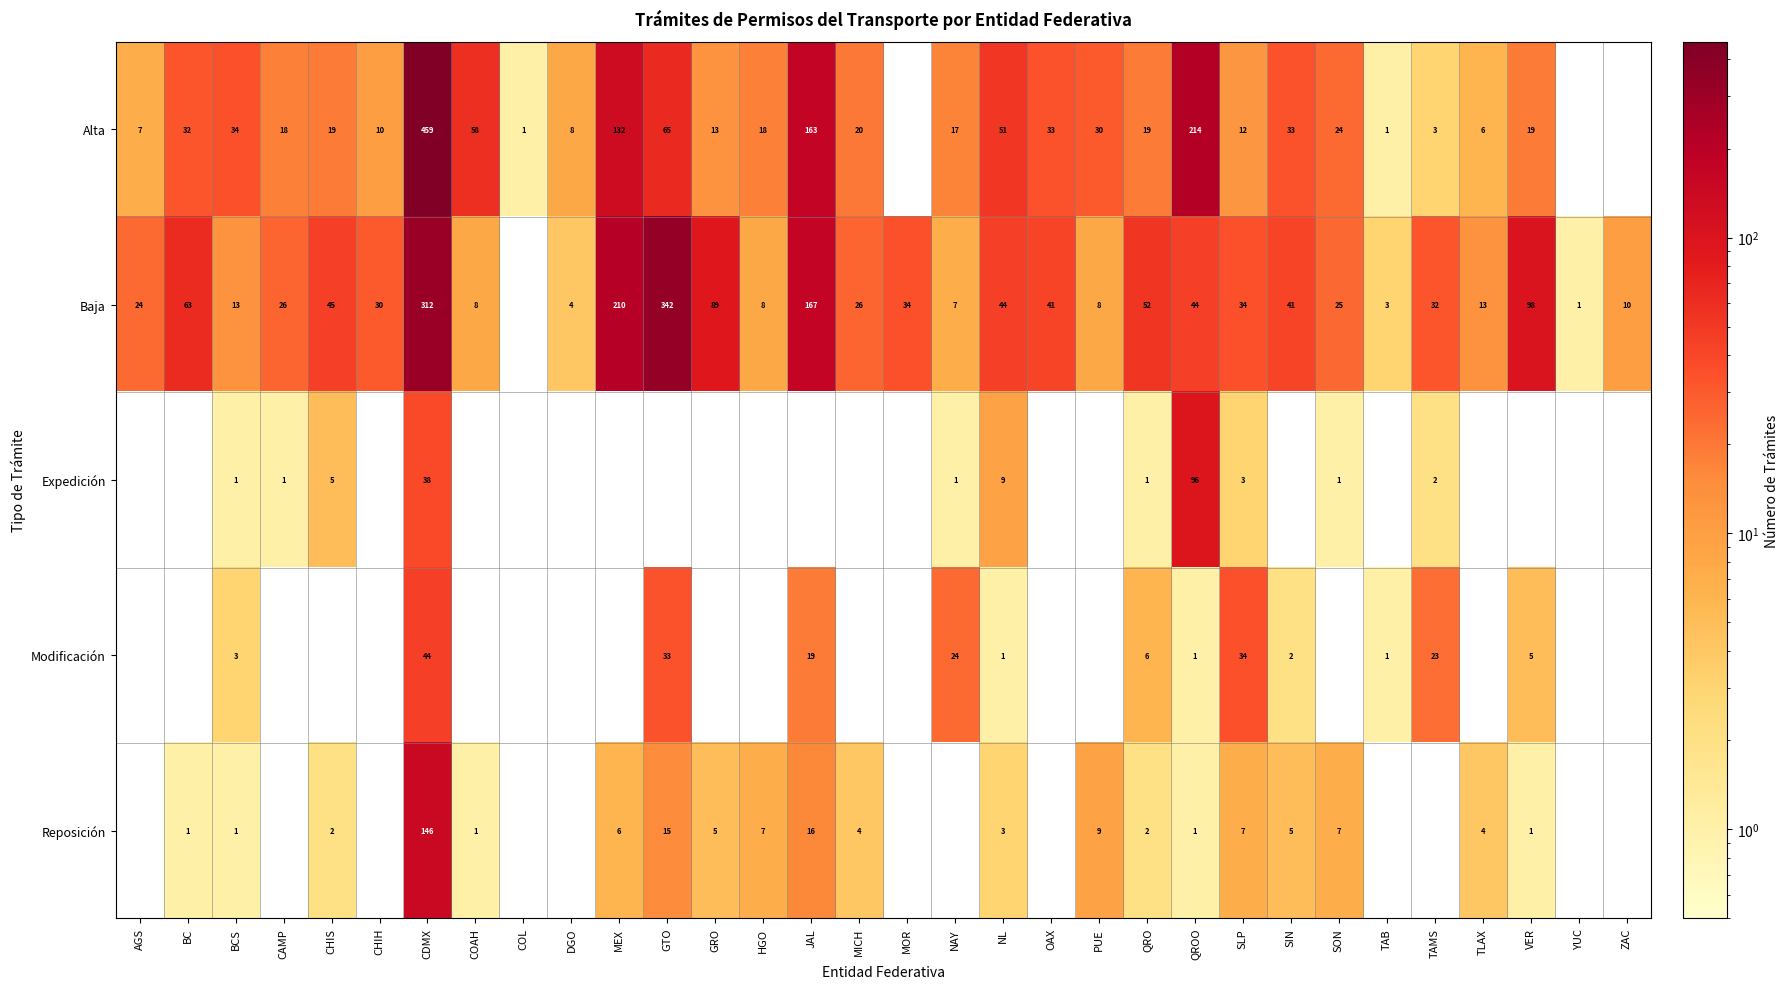

The Alta series shows 8 at TLAX. True or false?

False